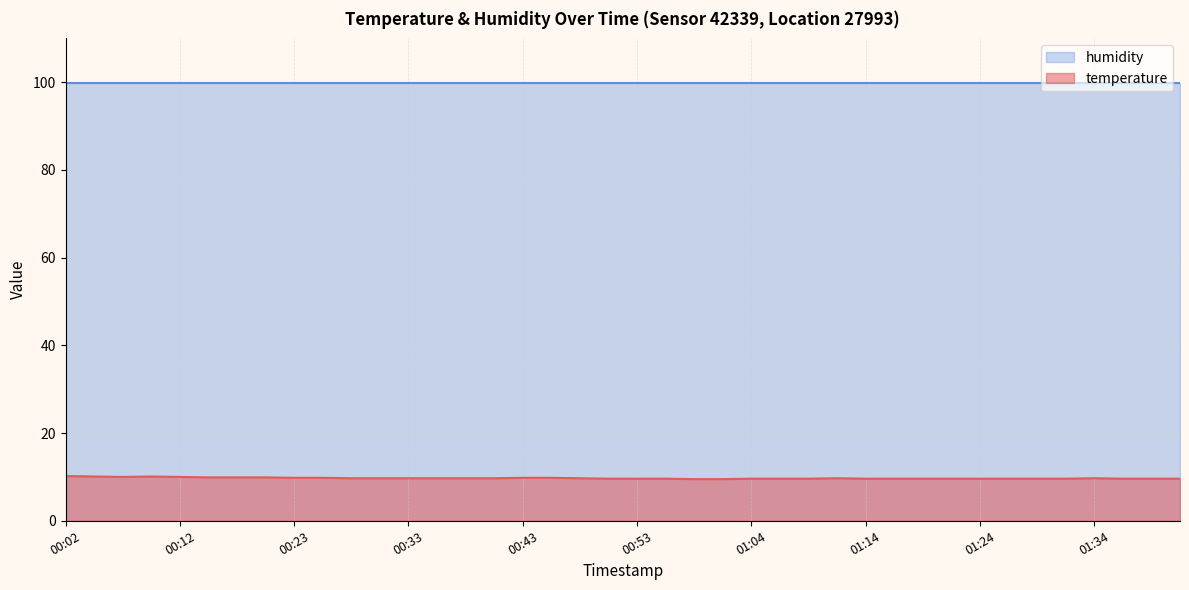

What is the ratio of the value at 01:16 to the value at 00:36?

1.0